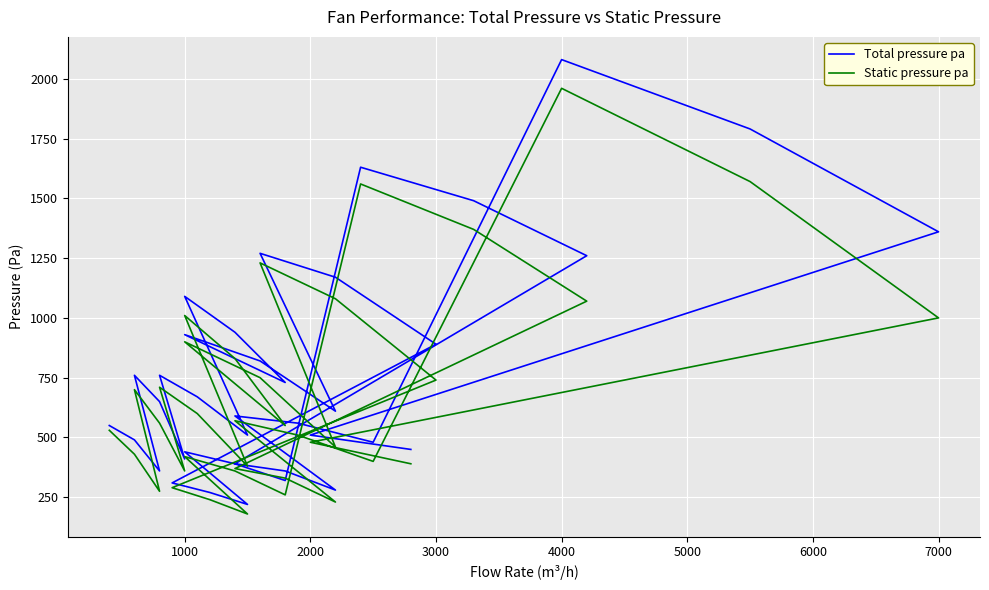

List the series in order of their overall mean, highest first.

Total pressure pa, Static pressure pa